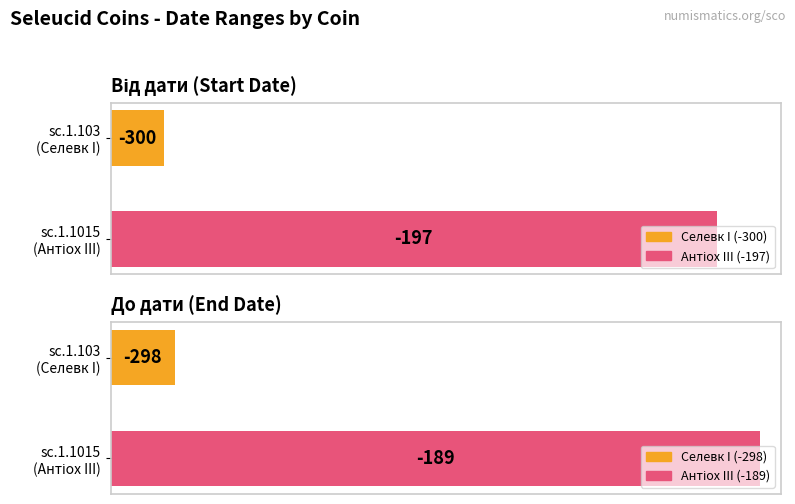

At how many categories does at least one series exceed -256?

1